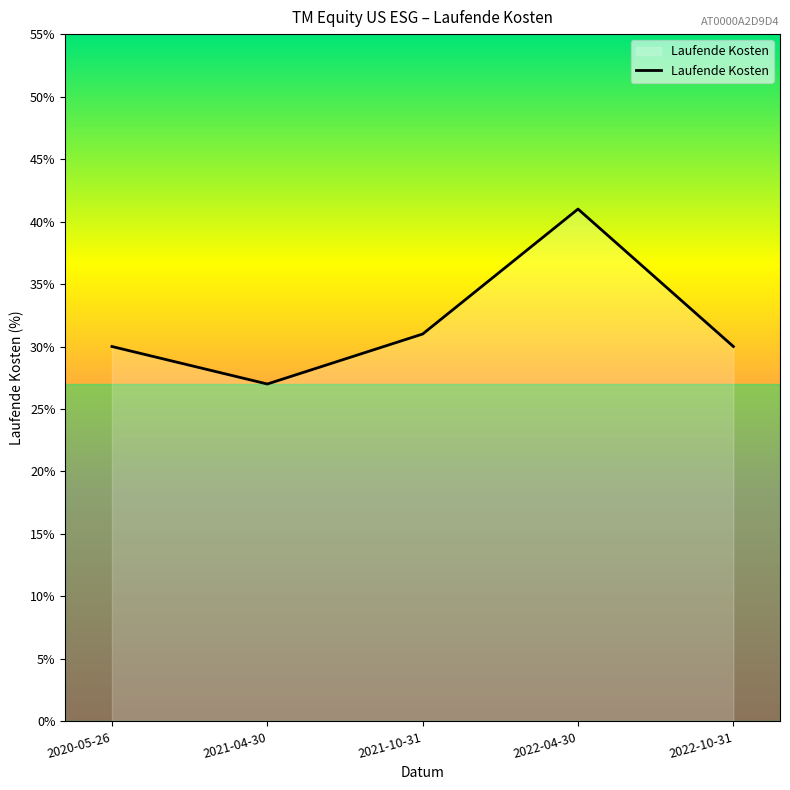

Which label corresponds to the smallest value in the chart?

2021-04-30